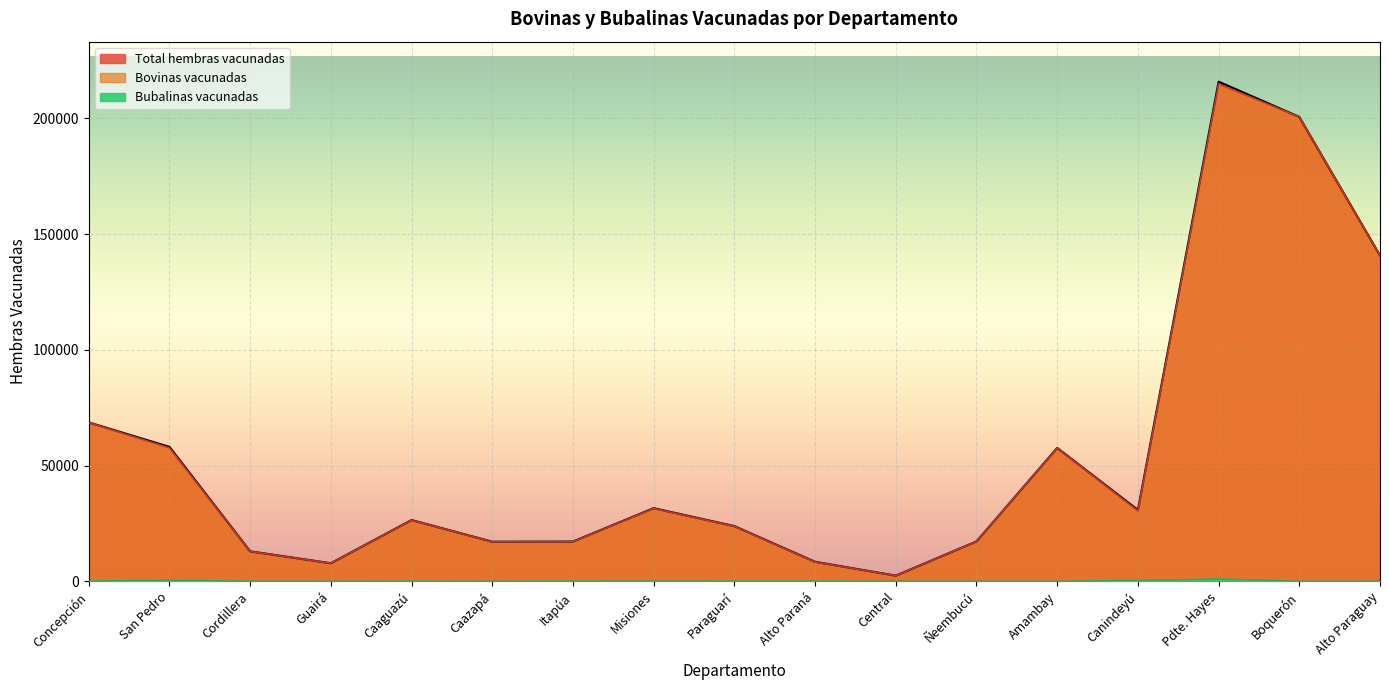

Between Misiones and Ñeembucú, which series saw the biggest shift?

Total hembras vacunadas